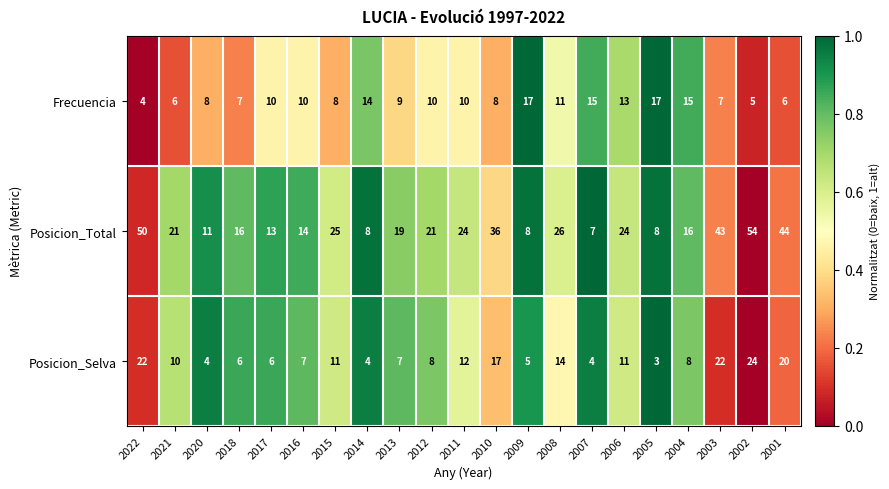

True or false: Posicion_Total has a value of 22 at 2010.

False